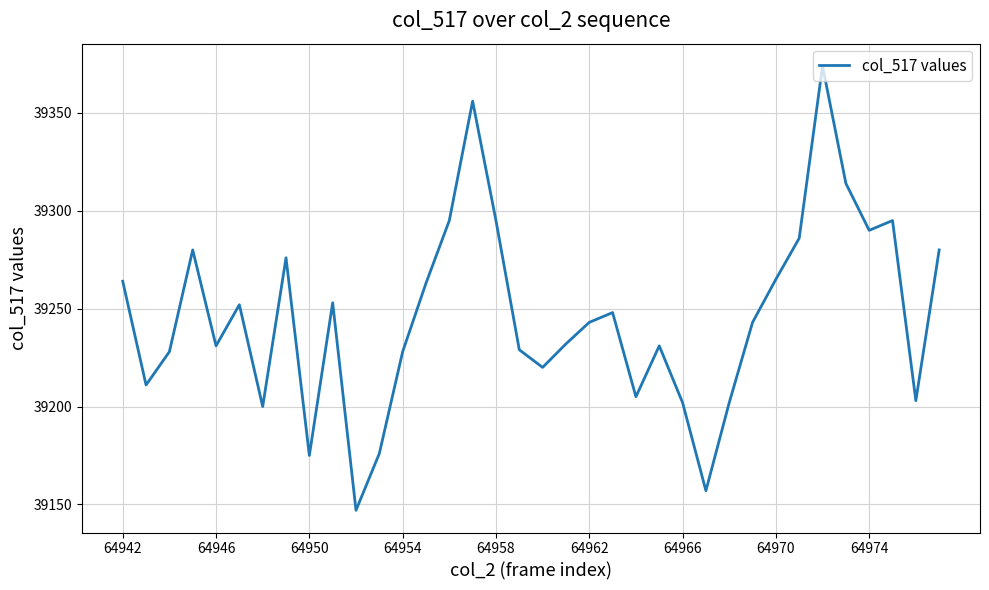

What is the minimum value shown in the chart?

39147